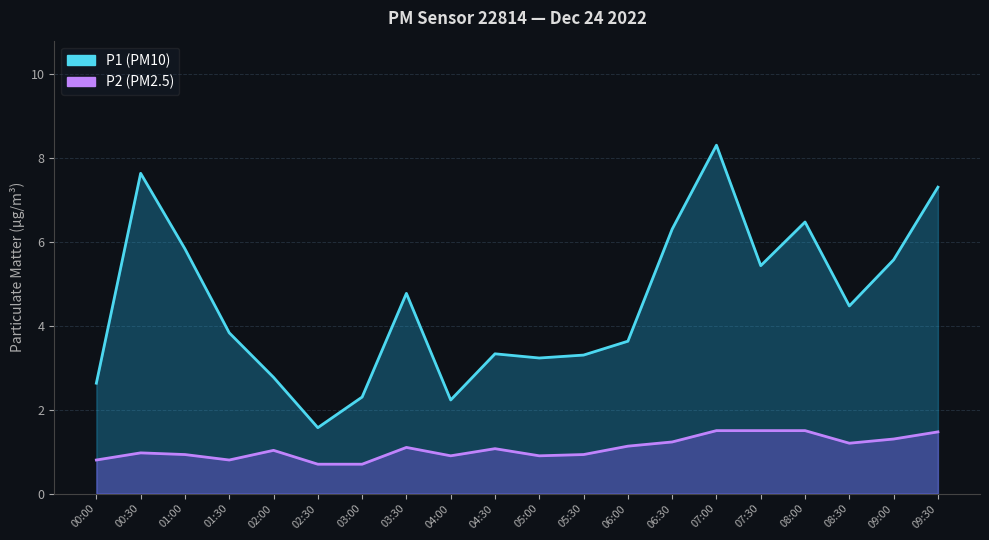

True or false: P1 and P2 cross at least once.

False